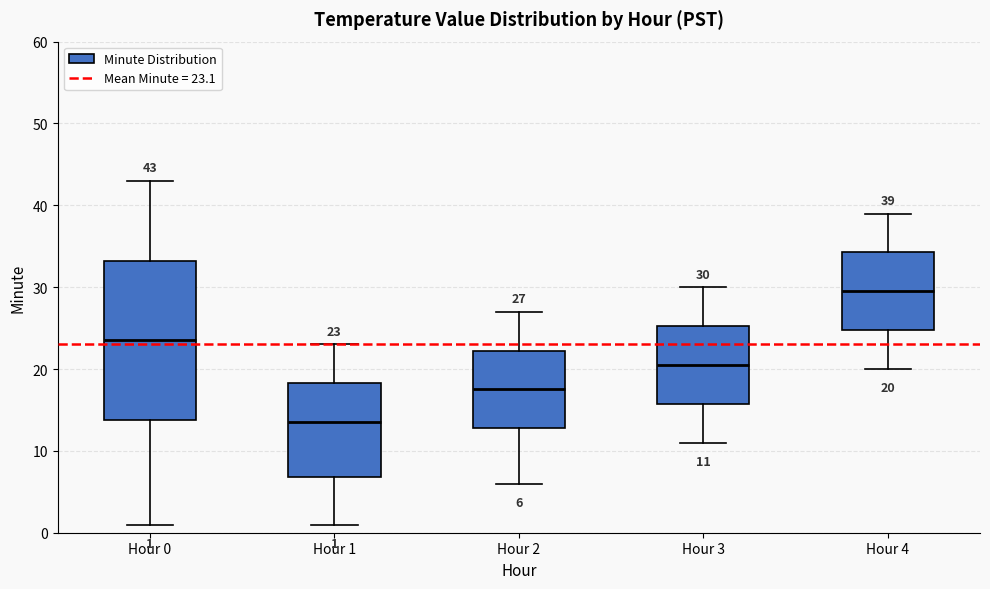

Comparing the boxes themselves (not the whiskers), which one is the tallest?

Hour 0